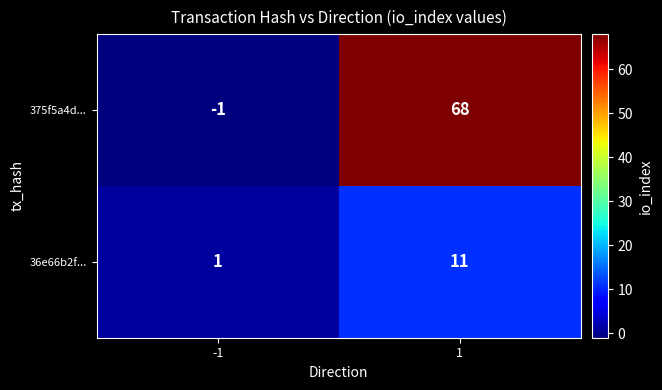

True or false: 36e66b2f... has a value of 1 at -1.

True